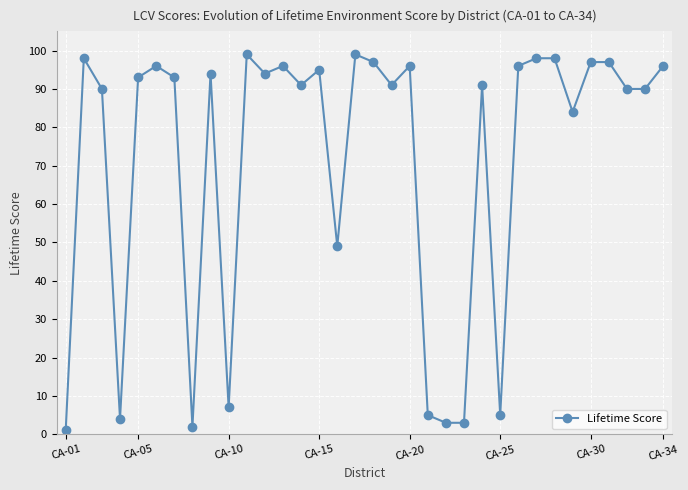

Reading left to right, what are all the values shown in this chart?

1	98	90	4	93	96	93	2	94	7	99	94	96	91	95	49	99	97	91	96	5	3	3	91	5	96	98	98	84	97	97	90	90	96